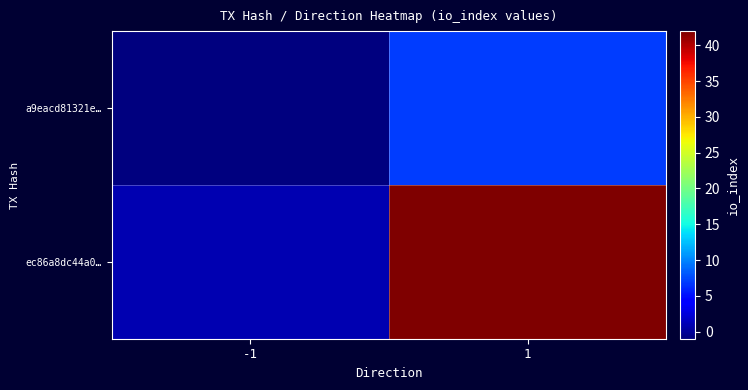

At how many categories does at least one series exceed 21?

1